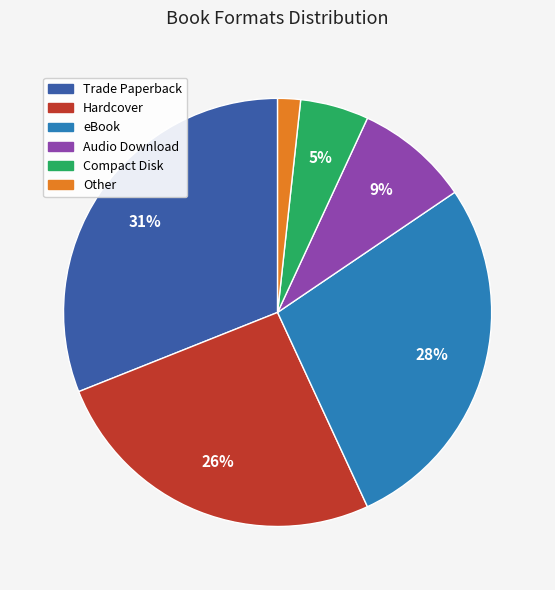

Which category has the smallest portion of the pie?

Other